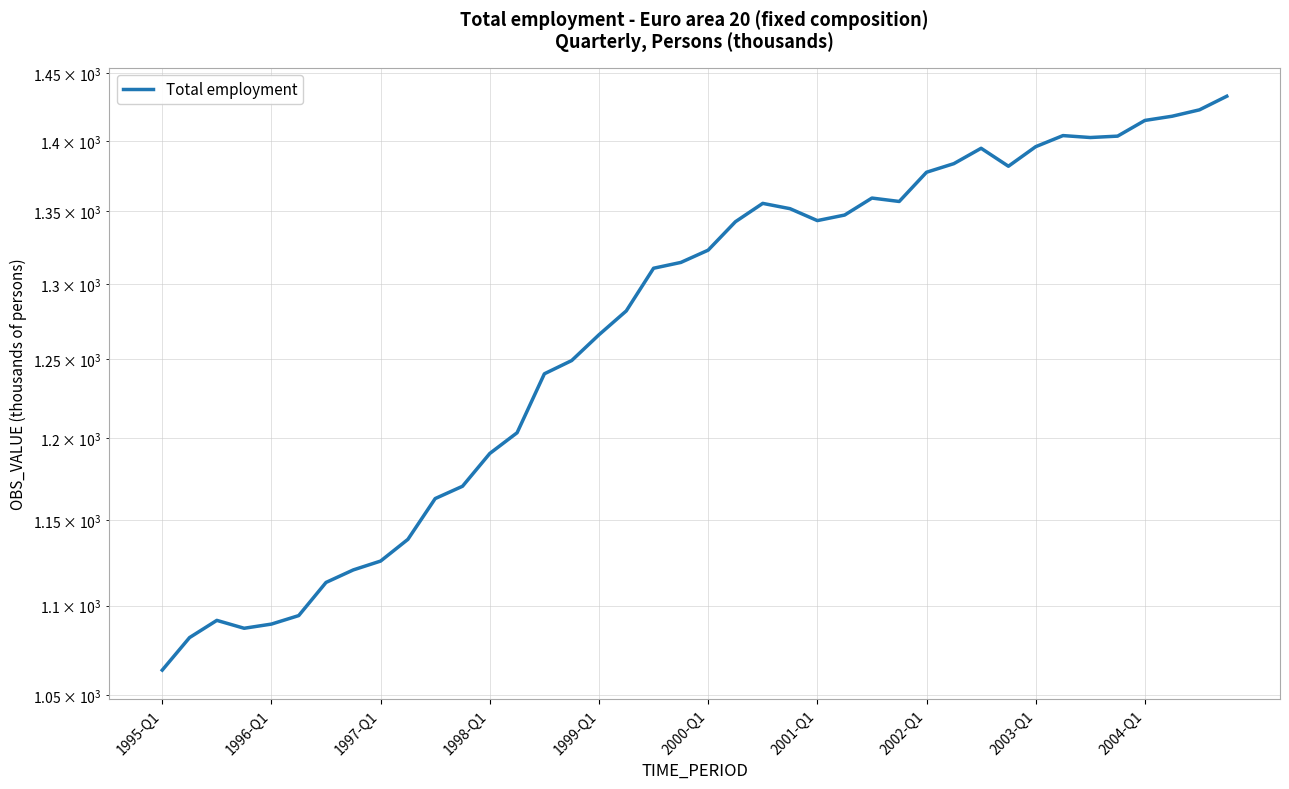

Does the chart display data point markers on the line(s)?

No